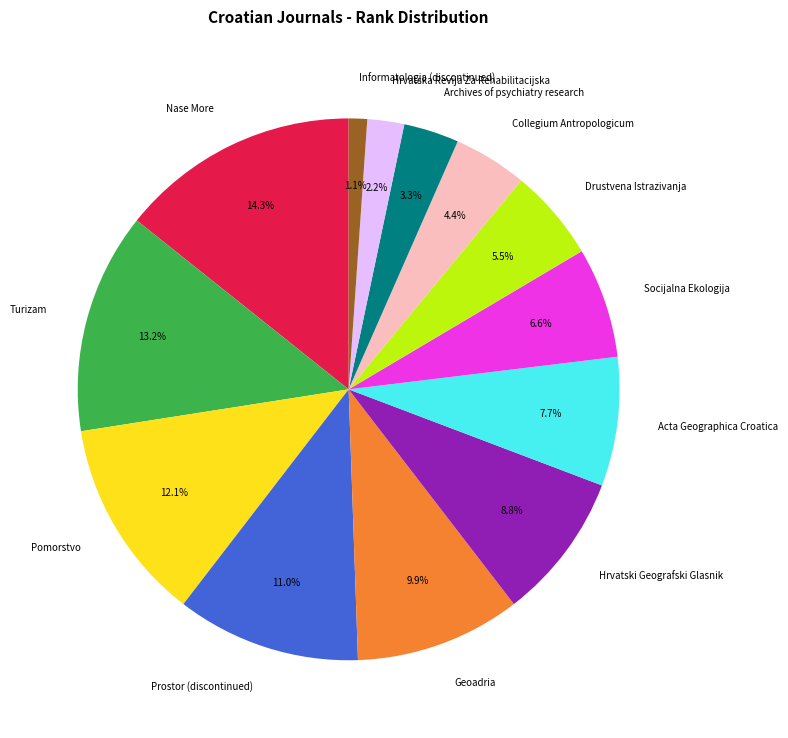

How much of the chart is everything except Prostor (discontinued)?

89.0%